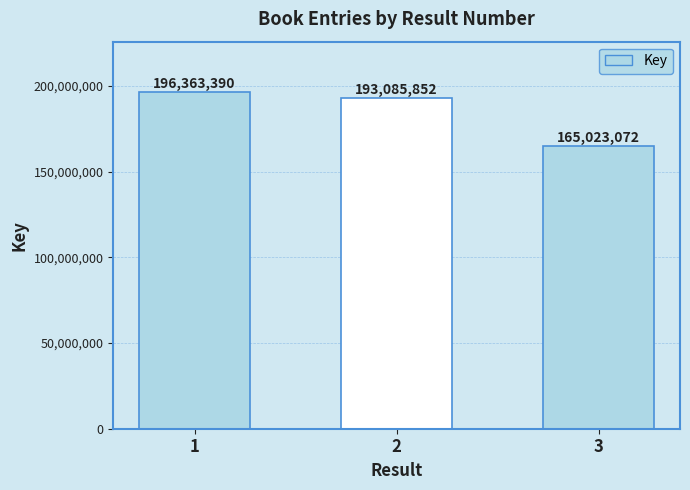

What is the average value?

184824105